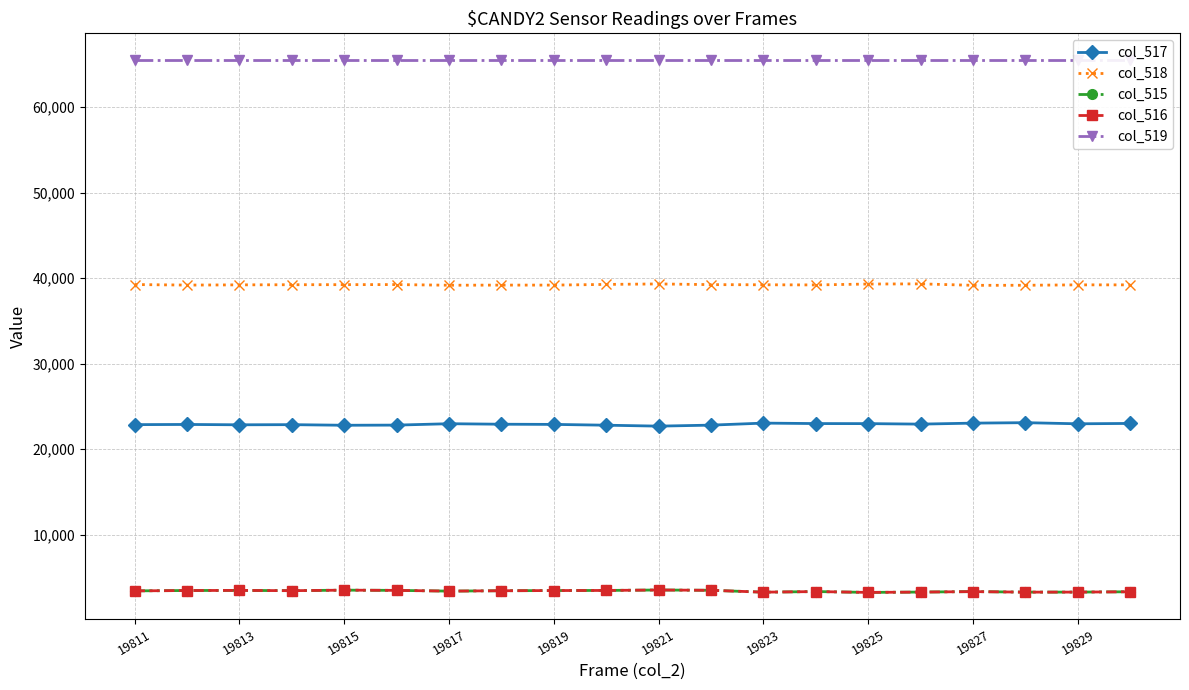

What is the total value across all series at 11?

134552